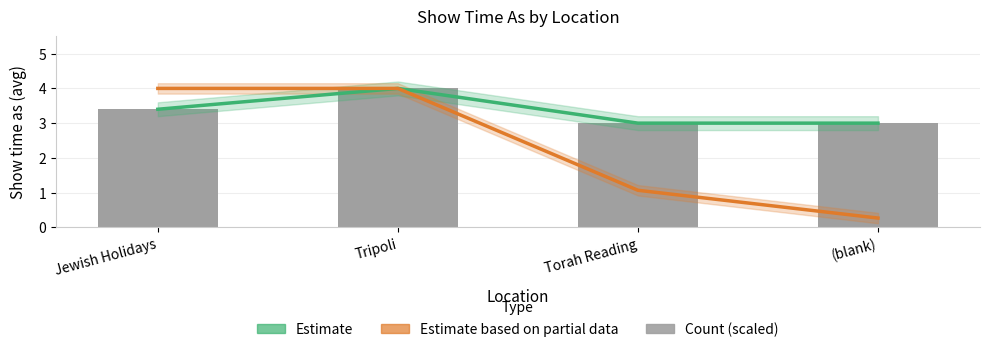

What is the label of the 2nd bar from the right?

Torah Reading